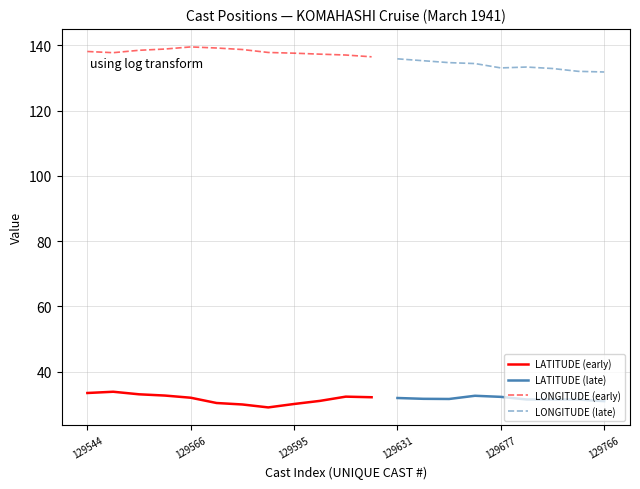

What is the lowest value of the LATITUDE (early) series?

29.0